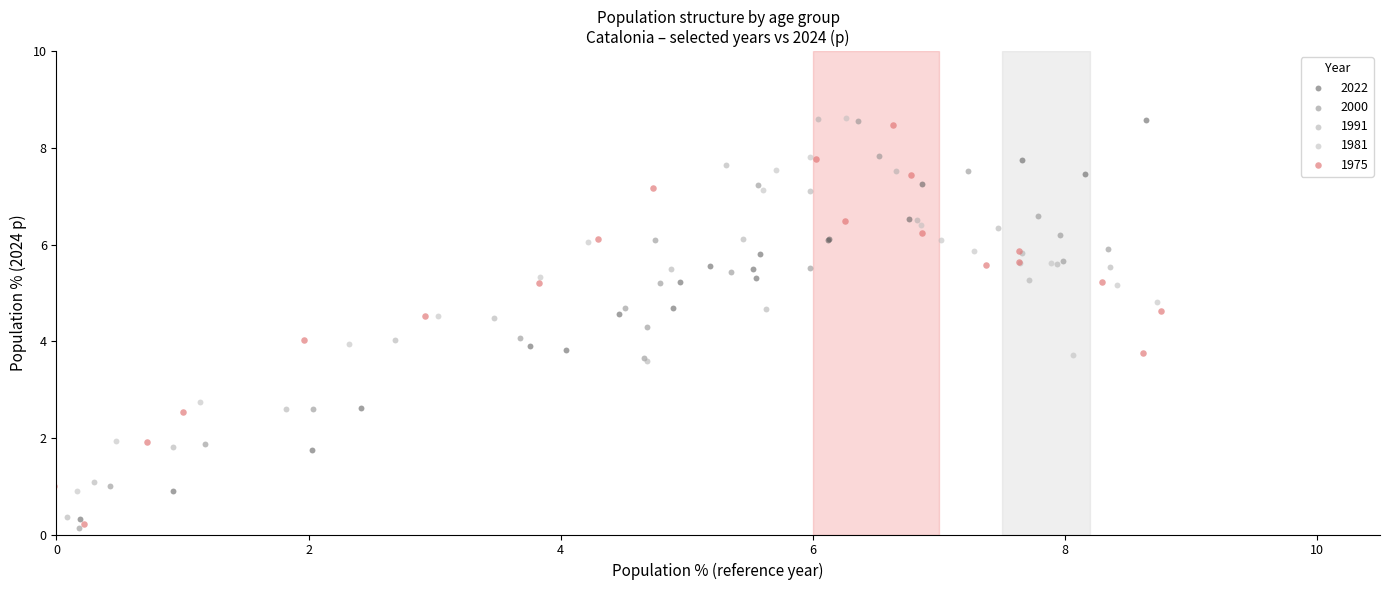

Which series has the widest spread of Y values?

2000